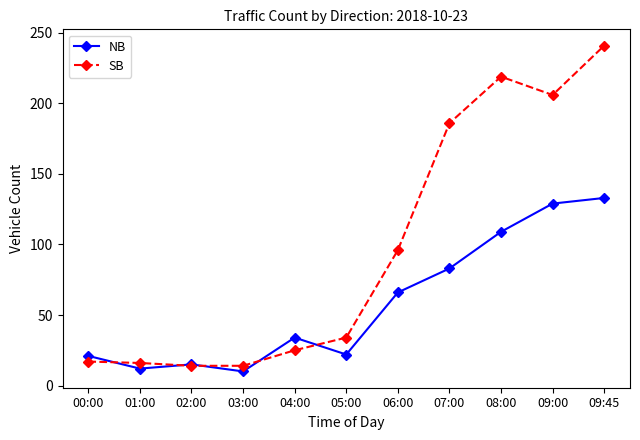

What is the label of the 9th point from the right?

02:00